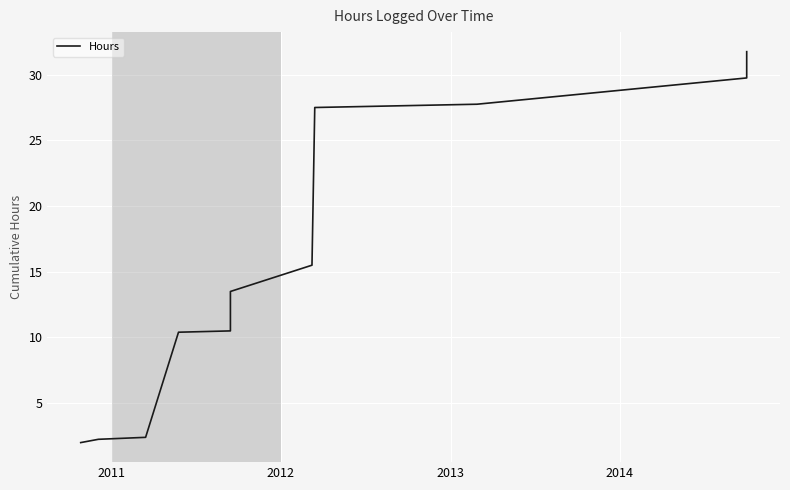

Count the number of categories in the chart.

11